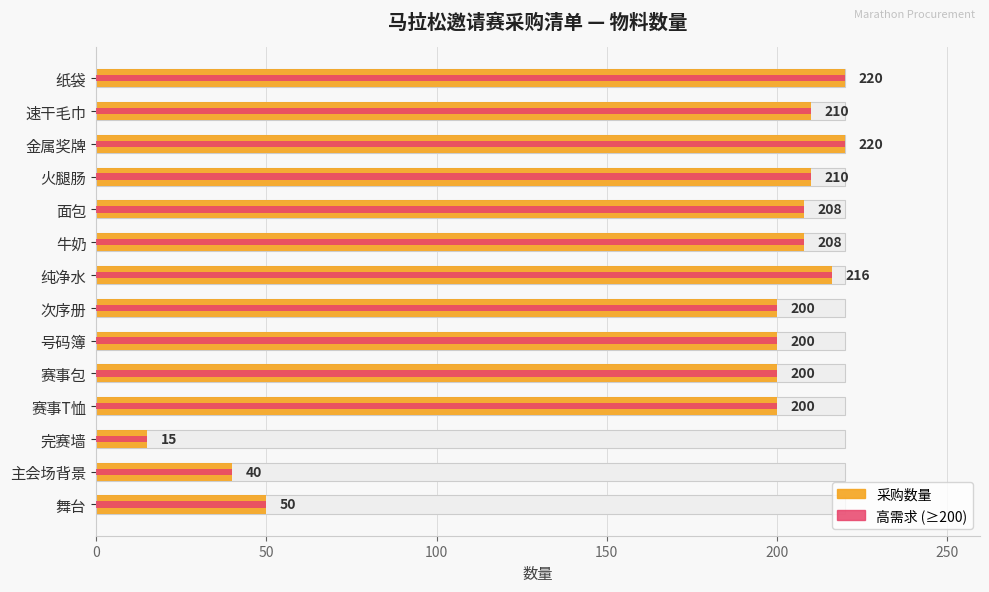

Reading left to right, list all the values displayed in this chart.

数量 (件/瓶/枚等): 50	40	15	200	200	200	200	216	208	208	210	220	210	220
高需求物料 (≥200): 50	40	15	200	200	200	200	216	208	208	210	220	210	220